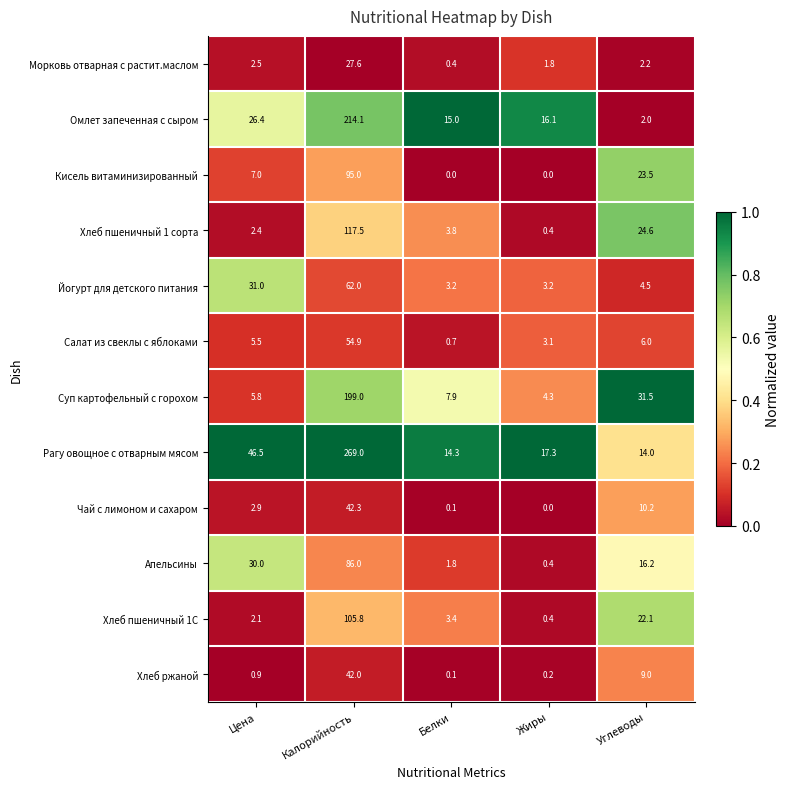

At which category is the sum across all series the highest?

Калорийность